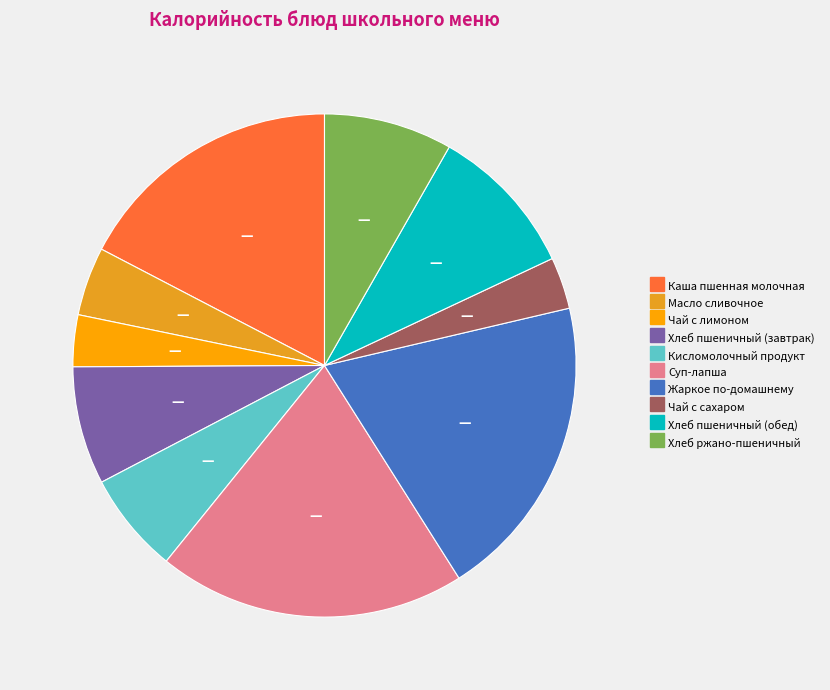

Is it true that Хлеб пшеничный (обед) is 1% of the pie?

False